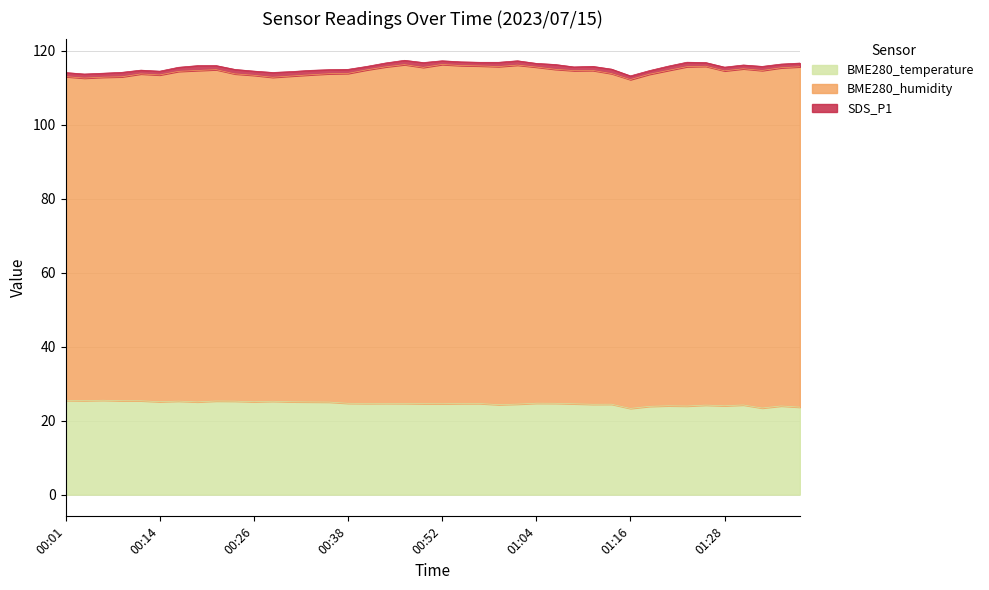

At 01:01, list the series in order from largest to smallest.

BME280_humidity, BME280_temperature, SDS_P1